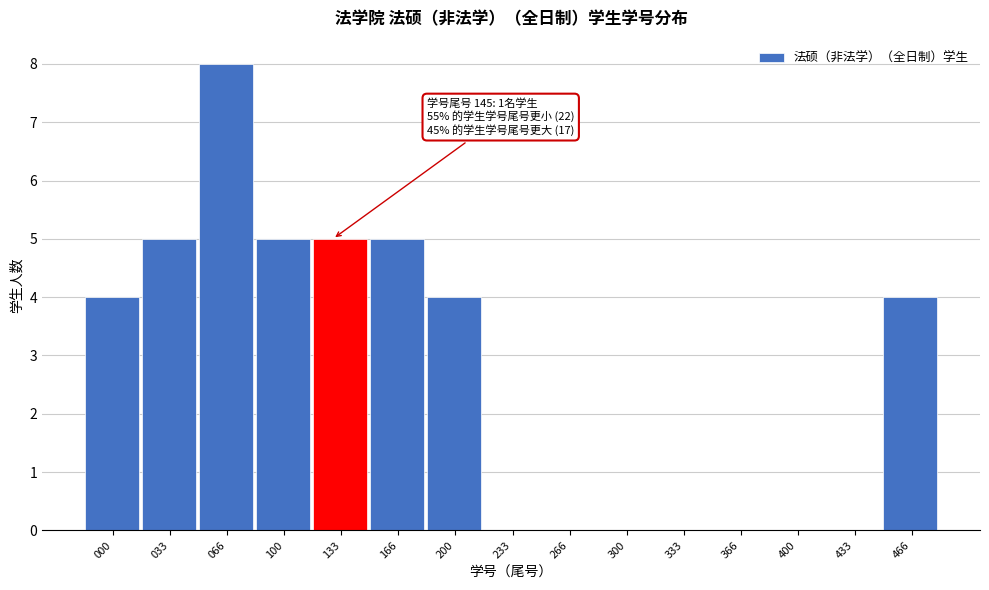

Reading right to left, transcribe all the data shown in this chart.

466=4	433=0	400=0	366=0	333=0	300=0	266=0	233=0	200=4	166=5	133=5	100=5	066=8	033=5	000=4